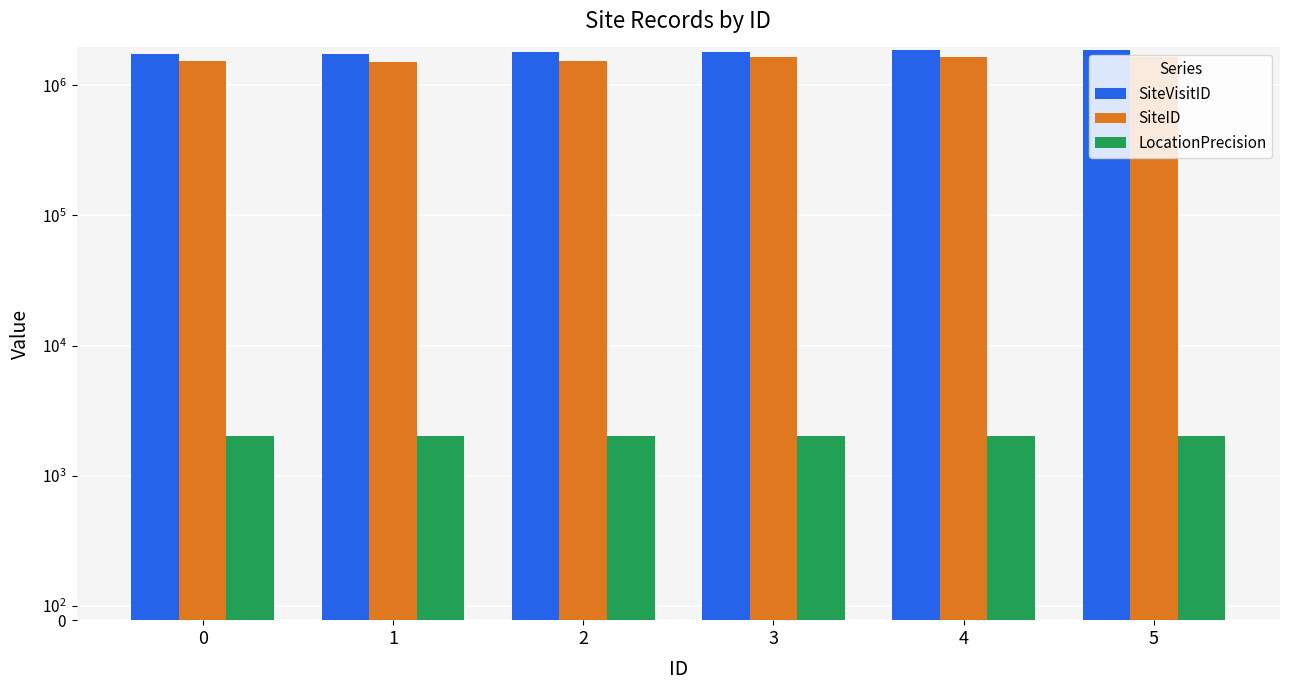

At which category is the sum across all series the highest?

5